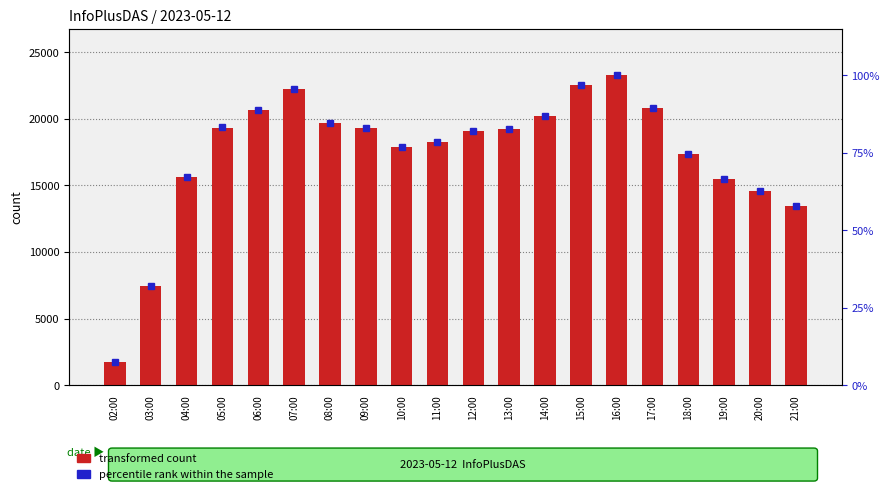

The value of transformed count at 15:00 is 4923.8. True or false?

False